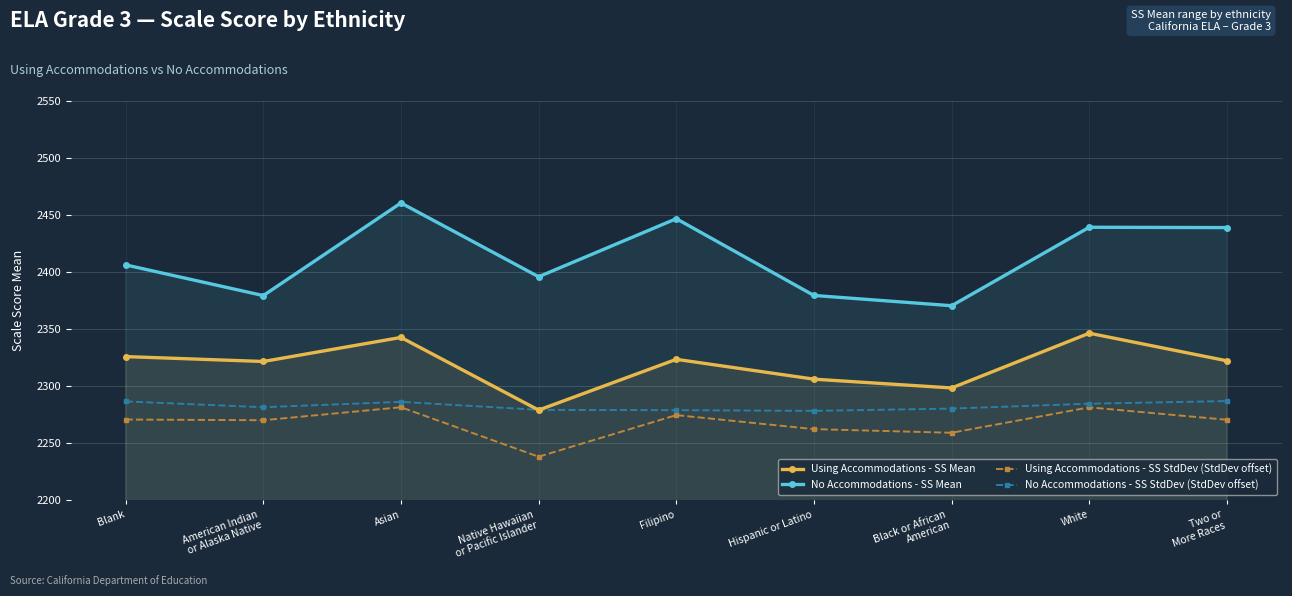

What is the difference between the second highest and minimum values in the Using Accommodations - SS Mean series?

63.7